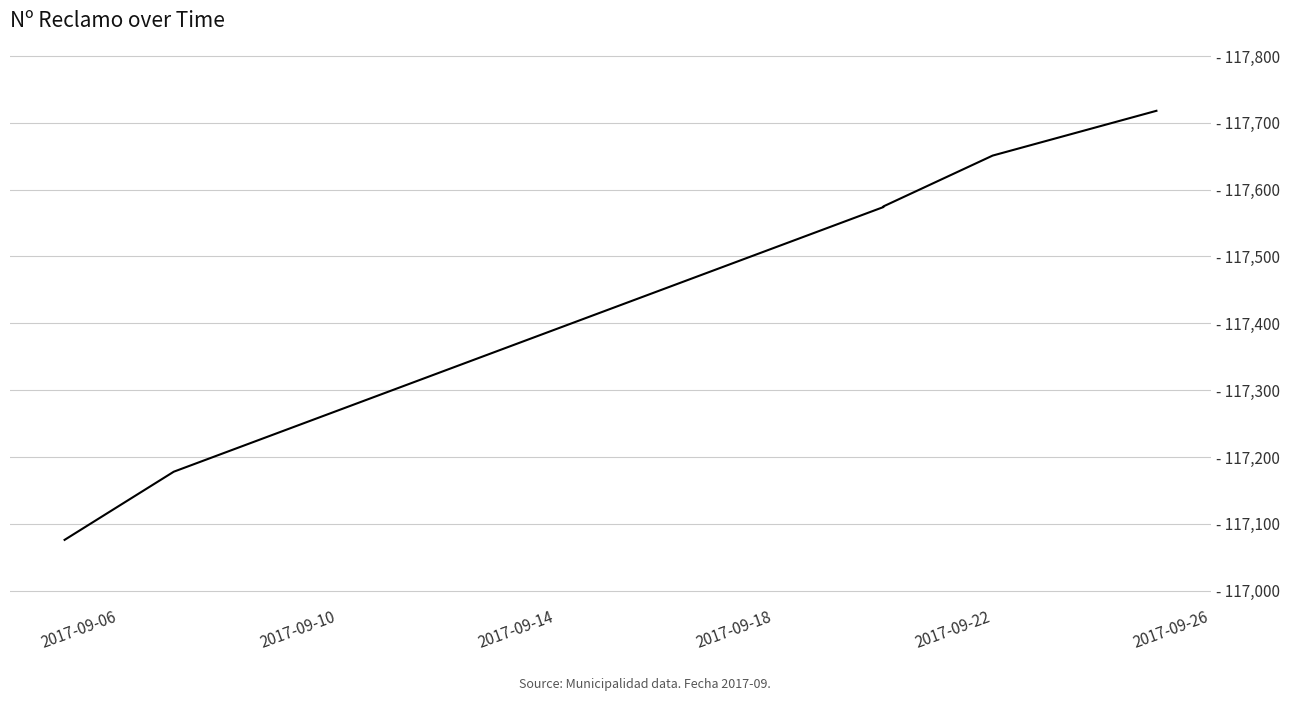

Is it true that the value at 2017-09-14 is 178472?

False